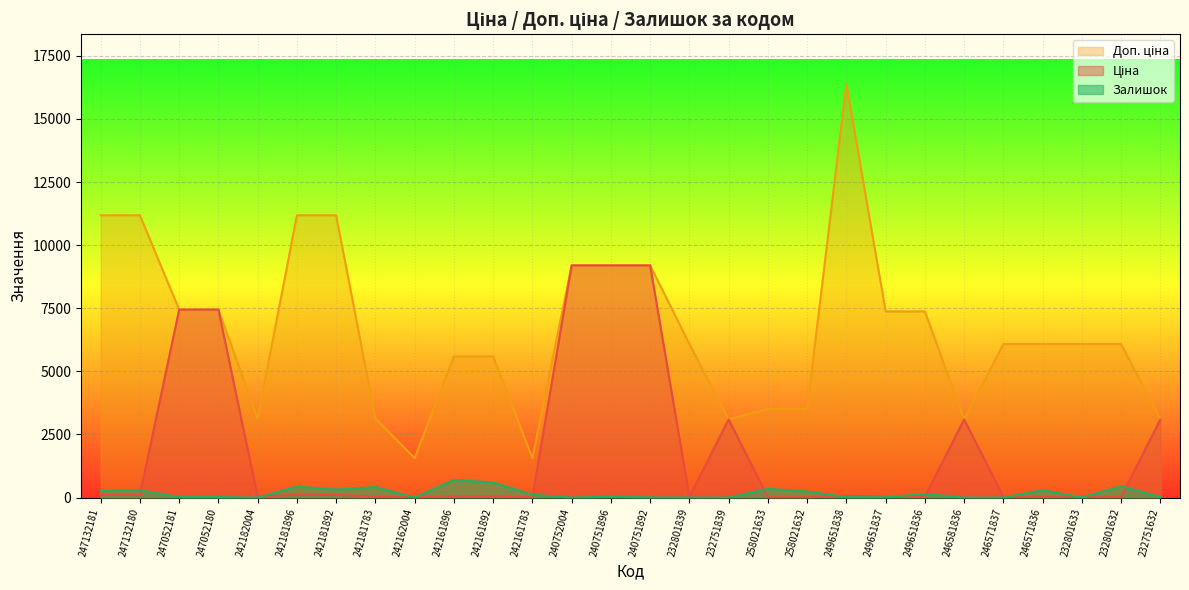

What are all the series names shown in the legend?

Ціна, Доп. ціна, Залишок